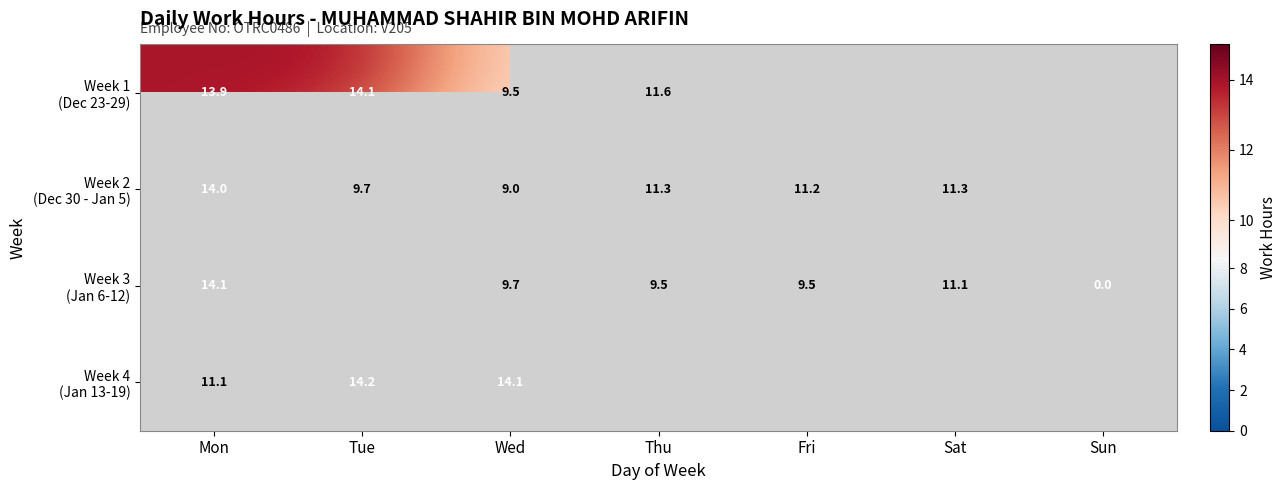

What is the spread (max minus min) of values at Mon?

3.0